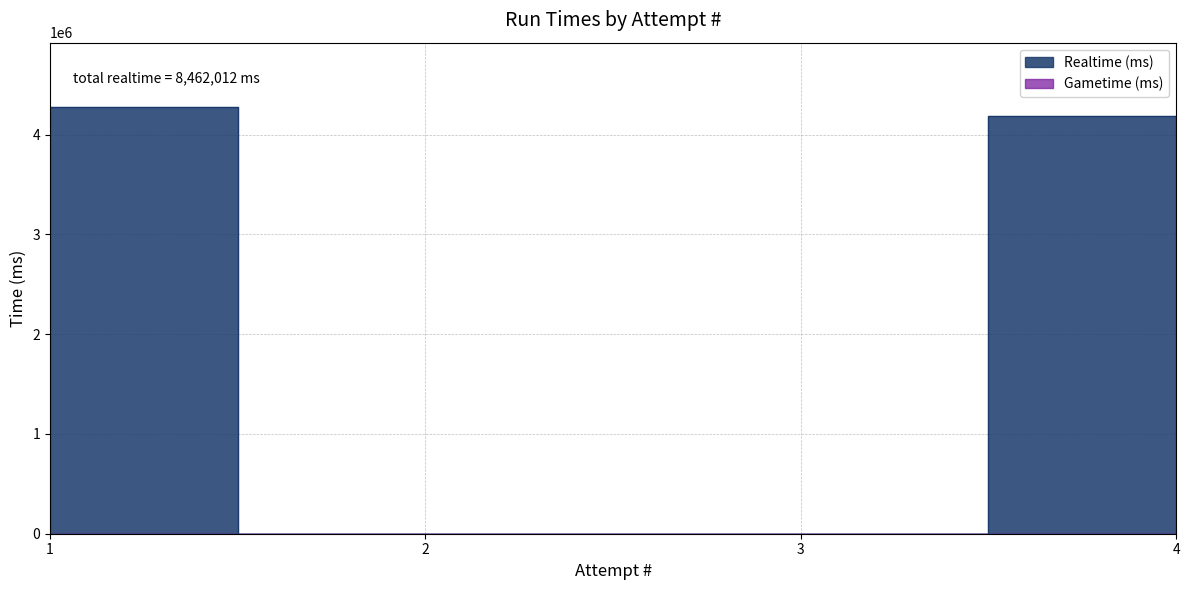

Which has a higher value, 3 or 2?

3